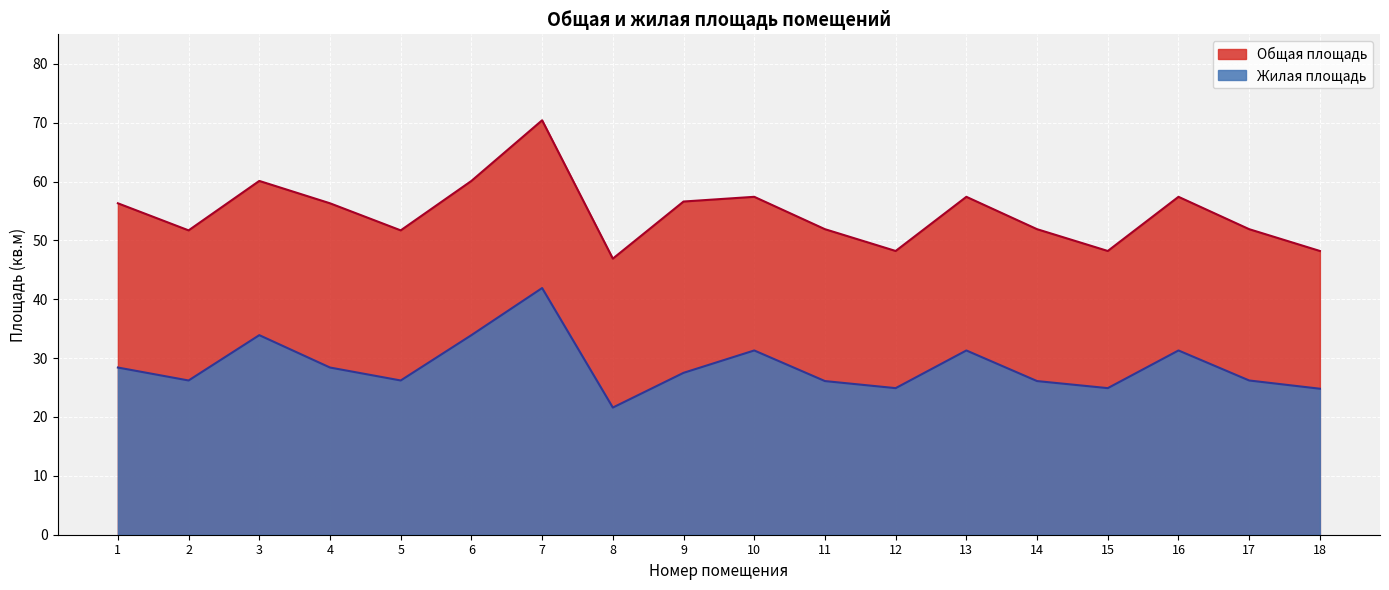

What is the maximum value shown in the chart?

70.4